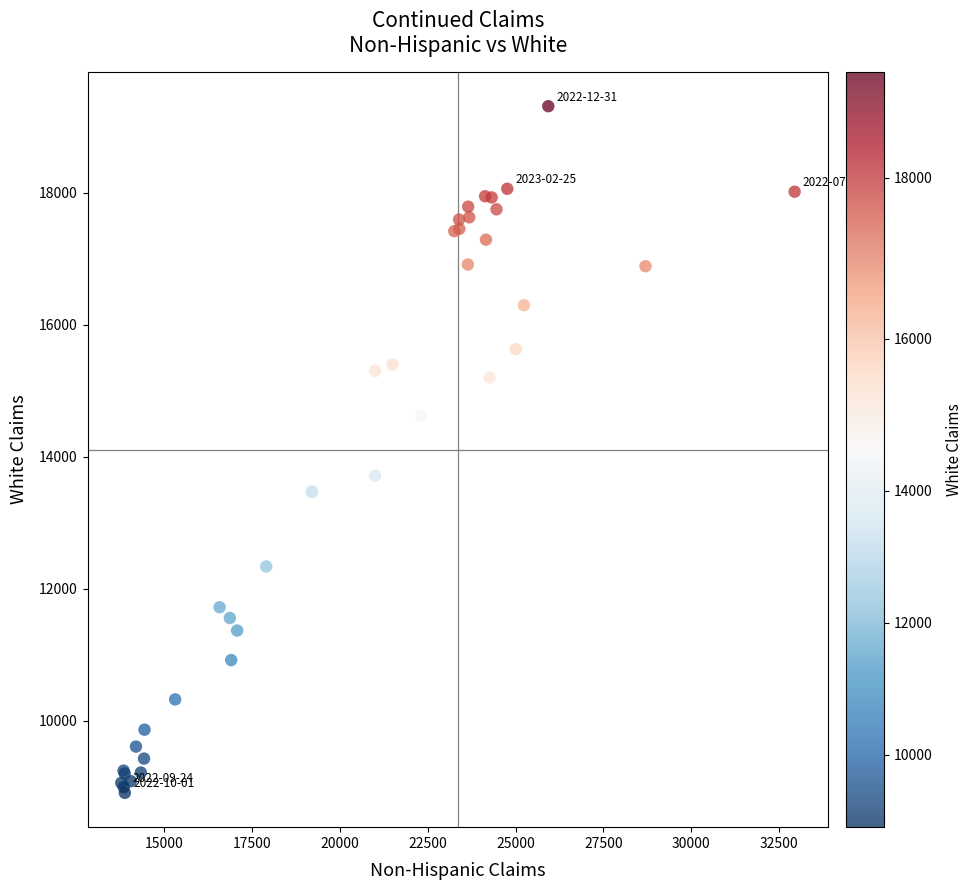

What Y value in the scatter plot is closest to 14109?

13712